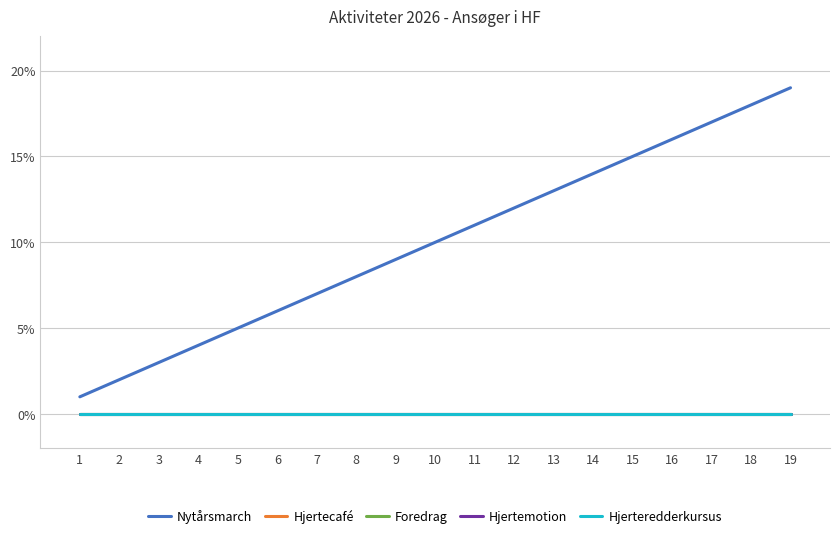

Is this an area chart (filled region under the line)?

No